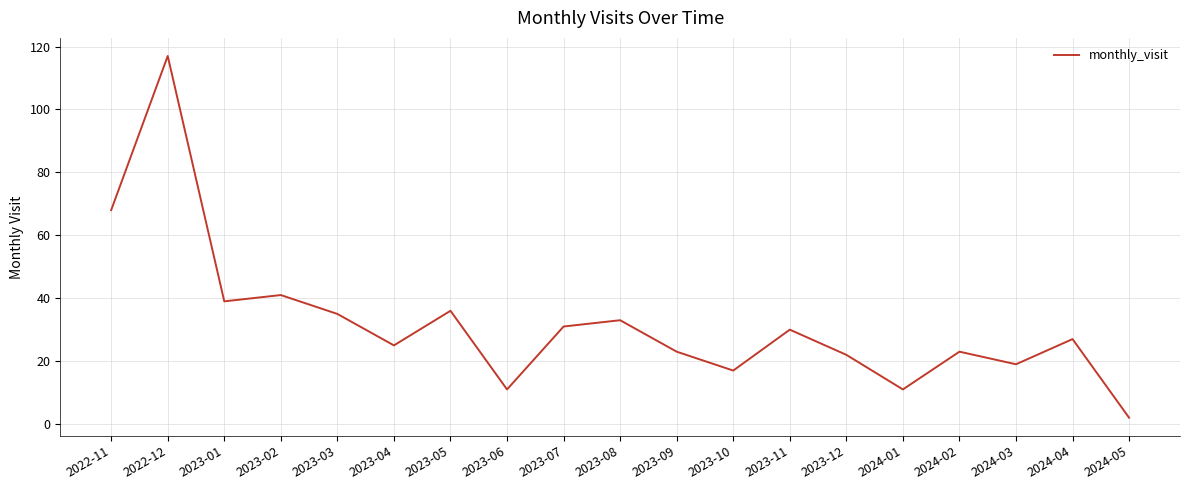

Where is the first local minimum?

2023-01